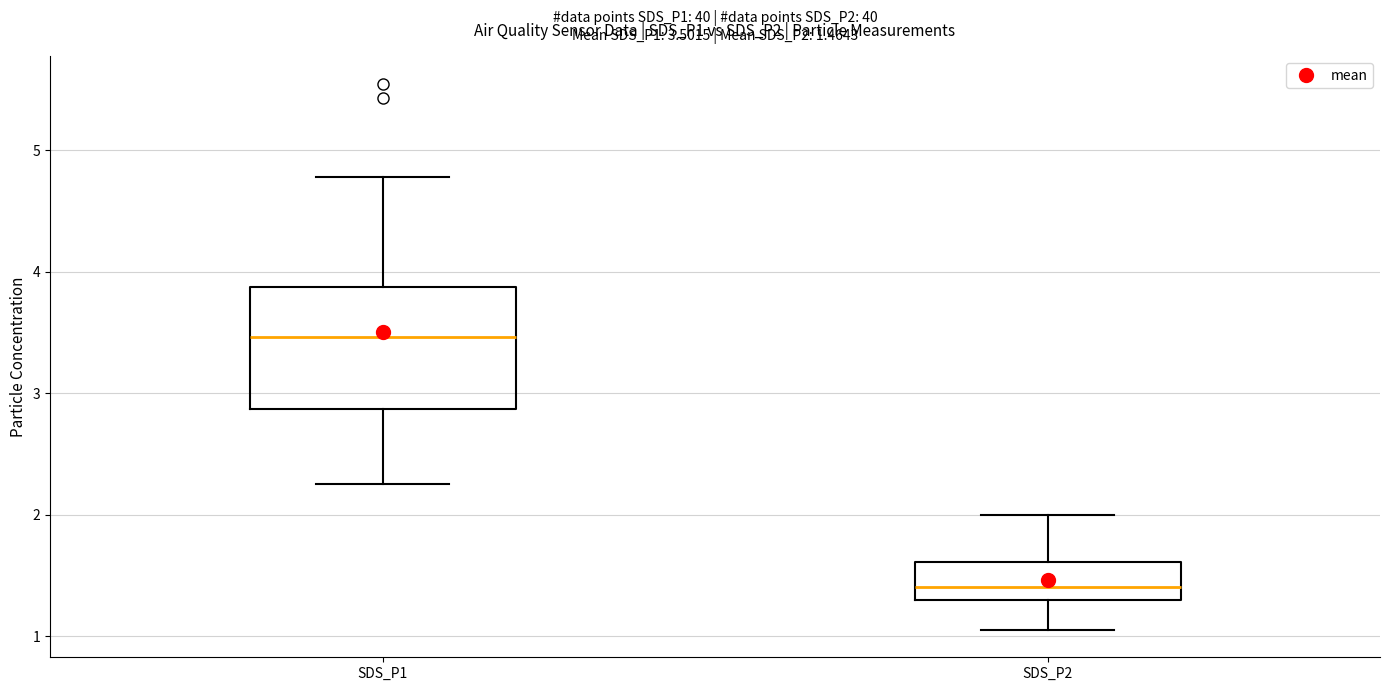

Which box has the lowest median line?

SDS_P2